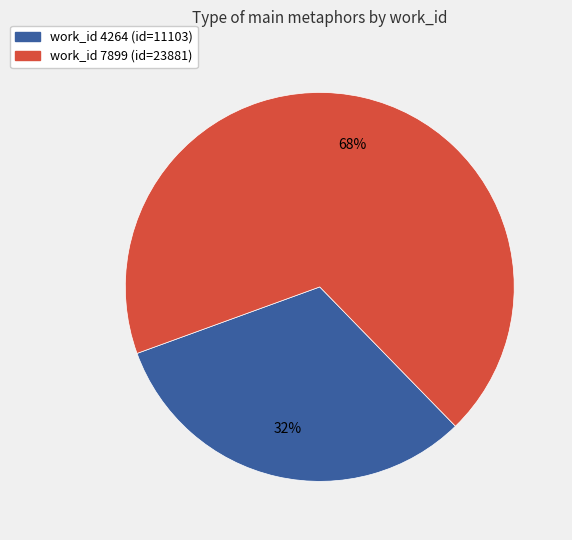

Does any single category account for the majority?

Yes